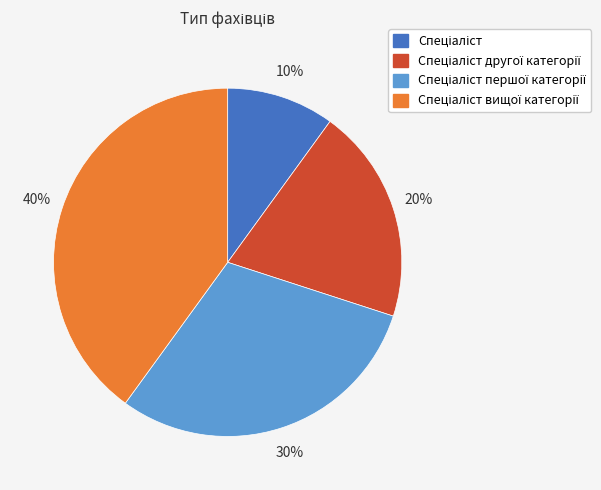

To the nearest percent, what is the difference between the largest and smallest slice percentages?

30%